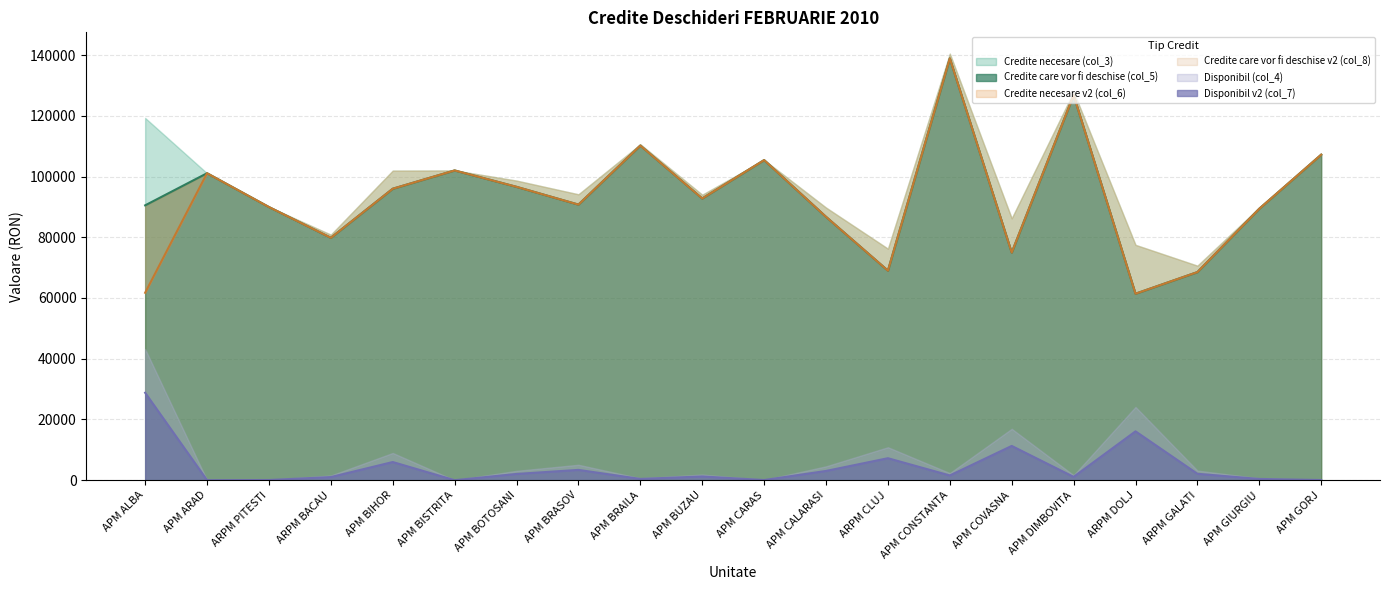

What is the maximum value shown in the chart?

138895